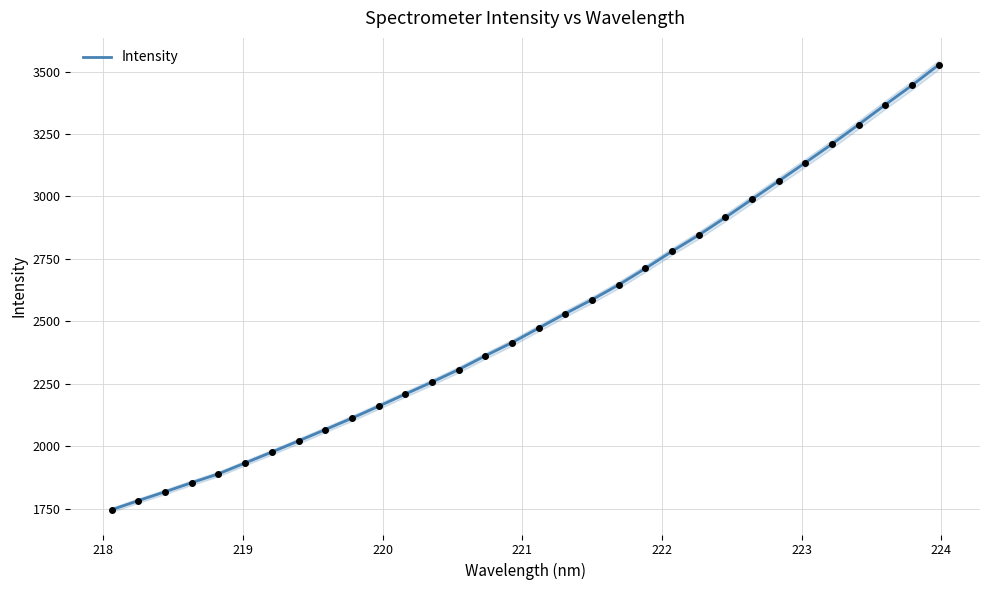

What is the maximum value for Intensity?

3526.6